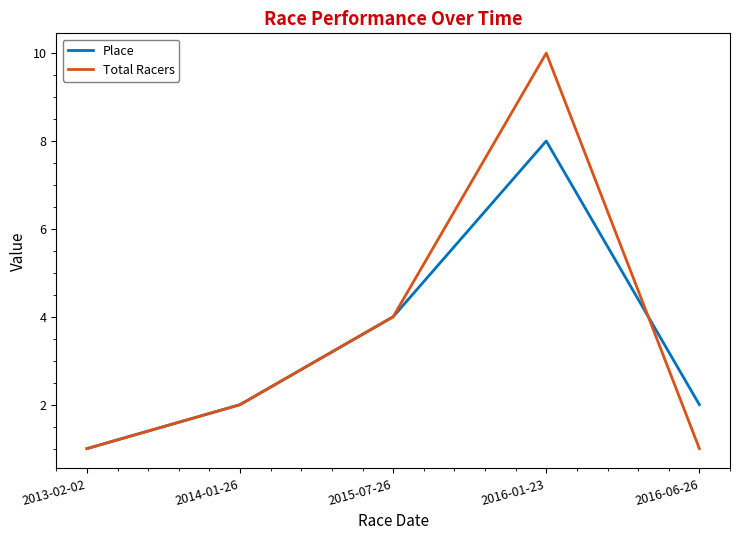

What value does the Total Racers series have at 2015-07-26?

4